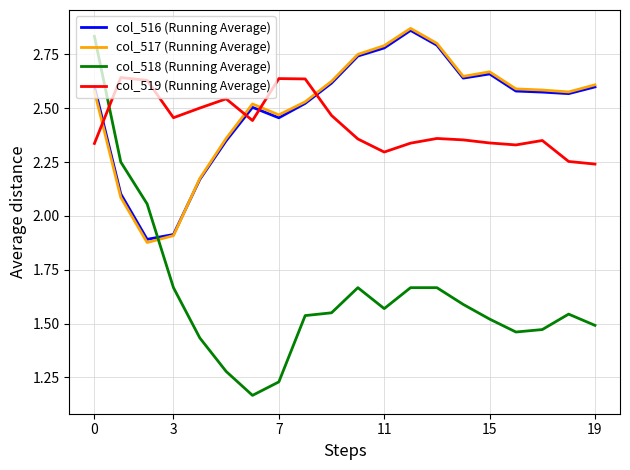

How many intersections are there between col_516 (Running Average) and col_518 (Running Average)?

1